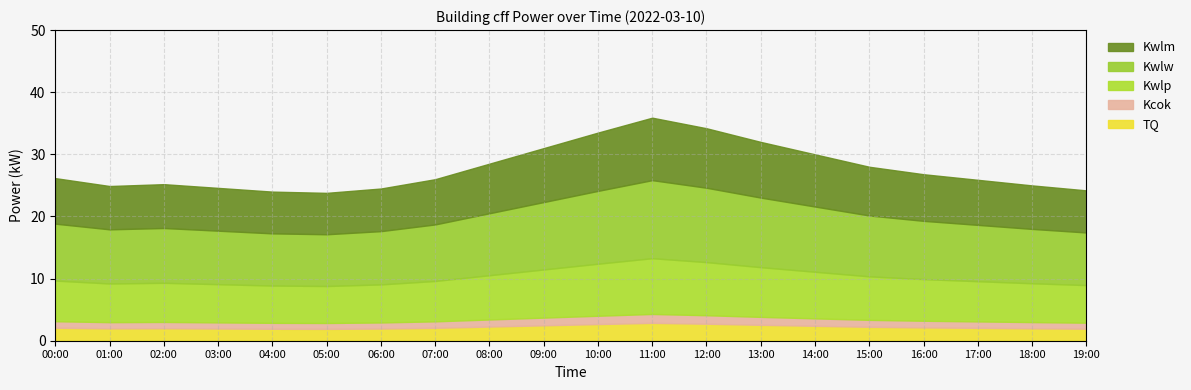

What is the maximum value for TQ?

2.9